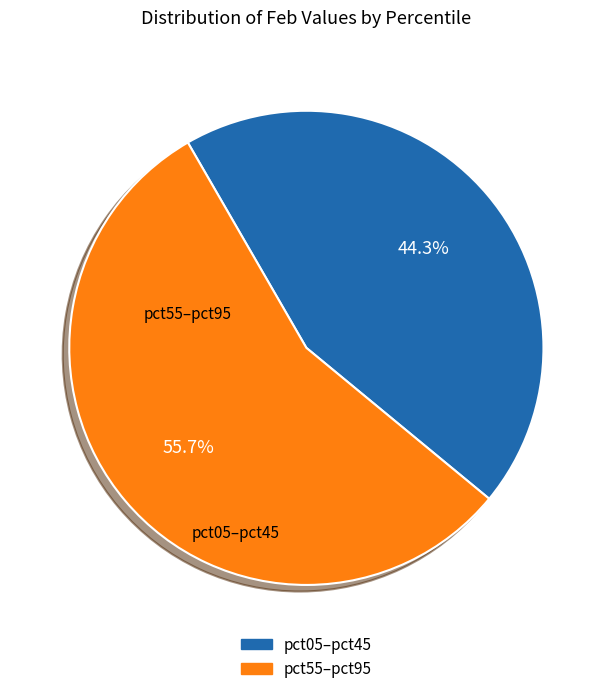

How many slices are in this pie chart?

2